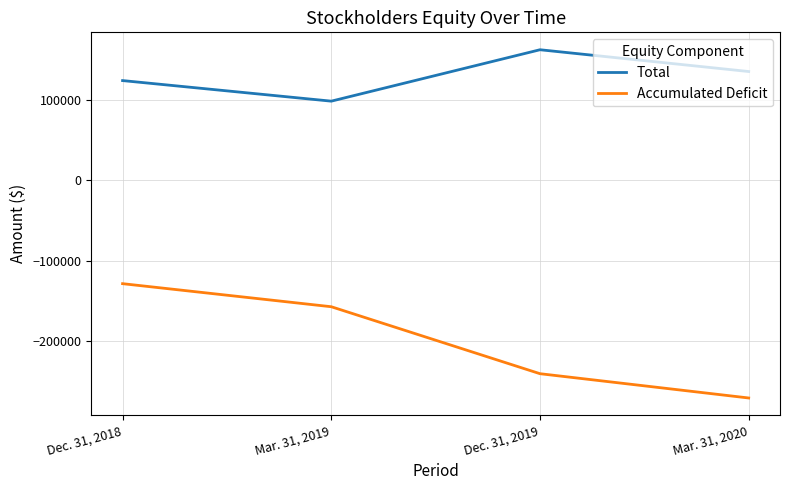

Where does the Total series first go above 135244?

Dec. 31, 2019